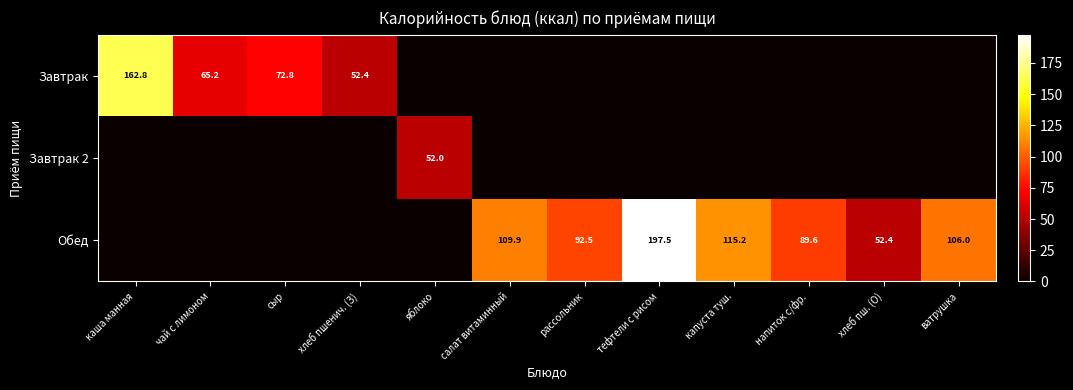

What is the difference between the Обед values at ватрушка and хлеб пш. (О)?

53.6